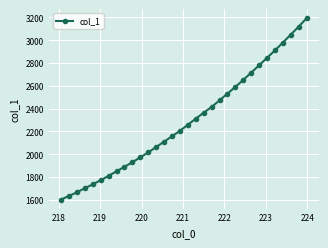

Does the chart have visible grid lines?

Yes